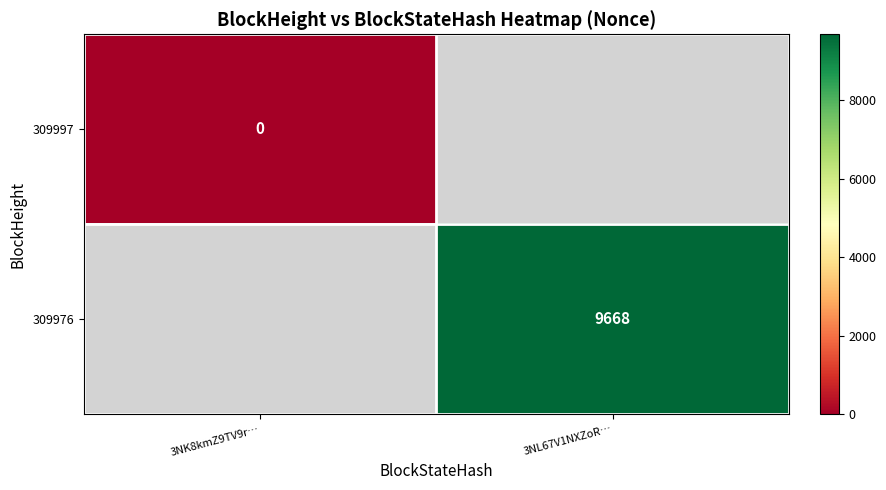

The value of 309976 at 3NL67V1NXZoR… is 1995. True or false?

False